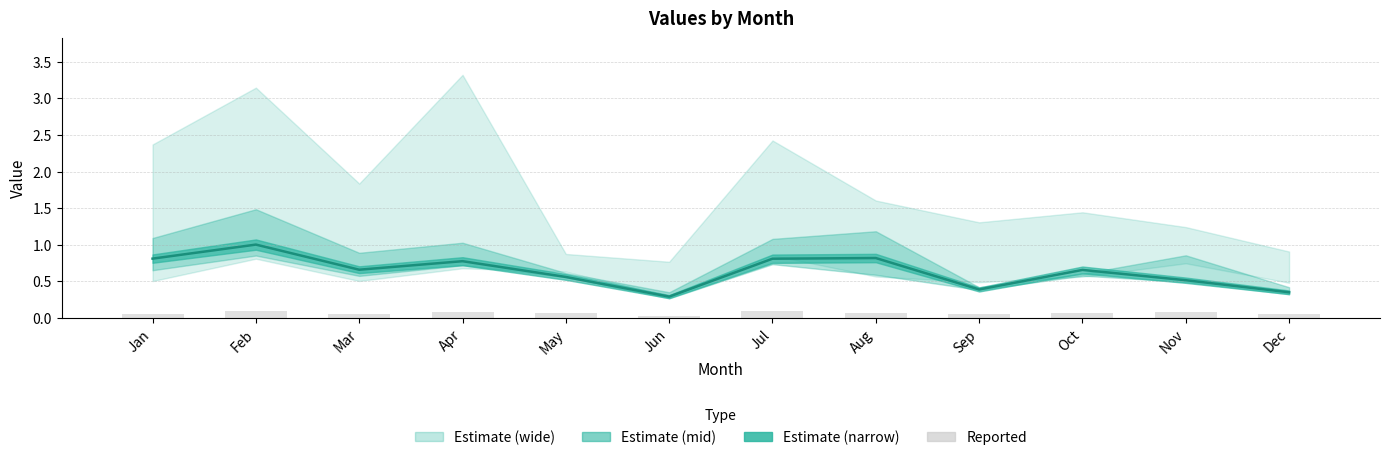

Reading left to right, list all the values displayed in this chart.

Estimate (pct50): Jan=0.8	Feb=1.0	Mar=0.7	Apr=0.8	May=0.6	Jun=0.3	Jul=0.8	Aug=0.8	Sep=0.4	Oct=0.7	Nov=0.5	Dec=0.4
Reported (bars): Jan=0.1	Feb=0.1	Mar=0.1	Apr=0.1	May=0.1	Jun=0.0	Jul=0.1	Aug=0.1	Sep=0.1	Oct=0.1	Nov=0.1	Dec=0.1